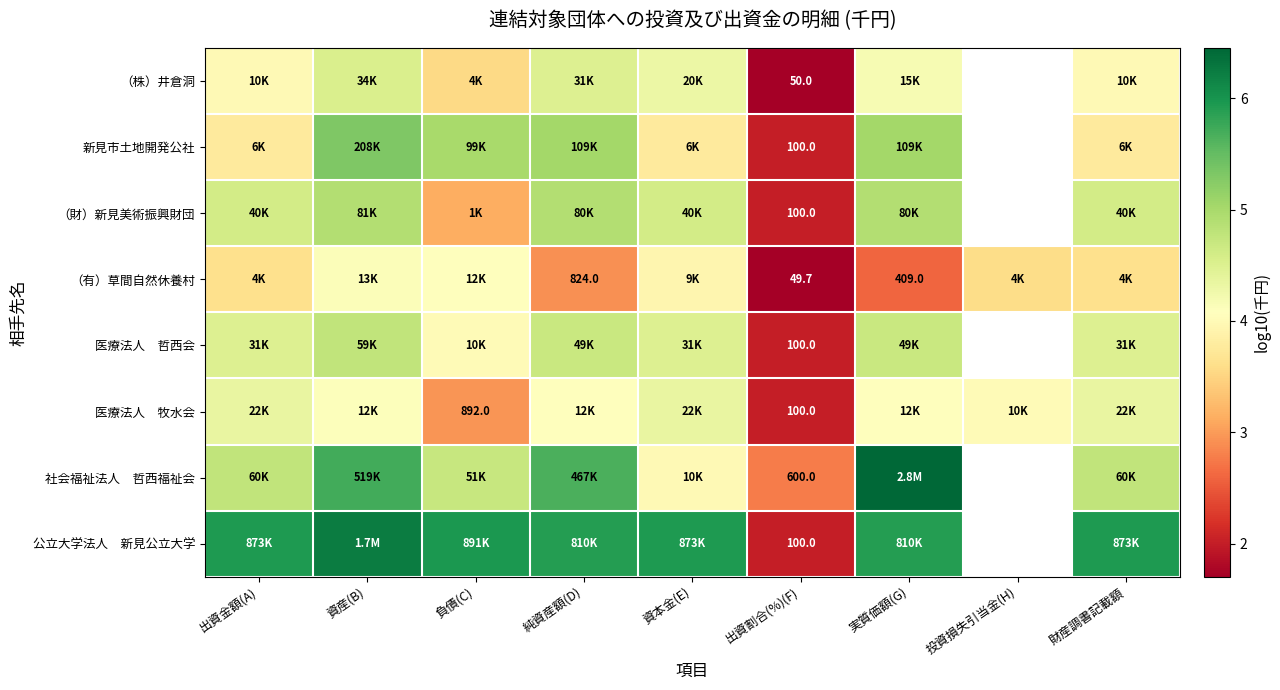

How many values in the 医療法人 哲西会 series exceed 4?

7